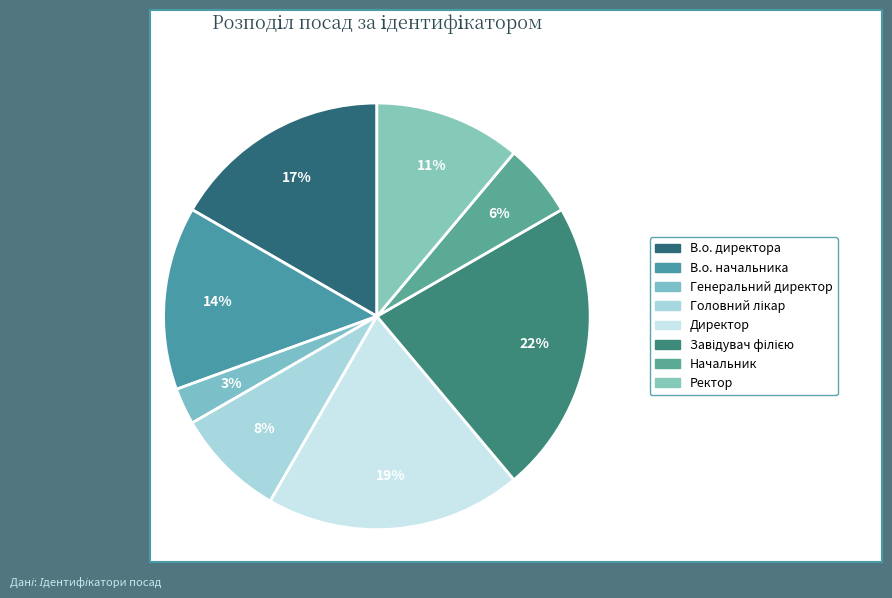

How many slices are in this pie chart?

8